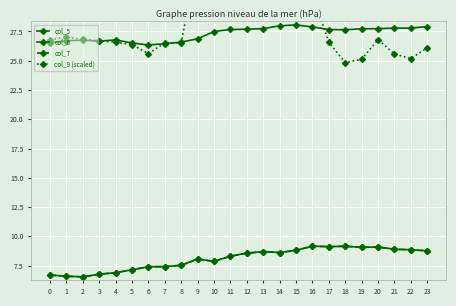

List the series in order of their peak value, highest first.

col_9 (scaled), col_5, col_6, col_7